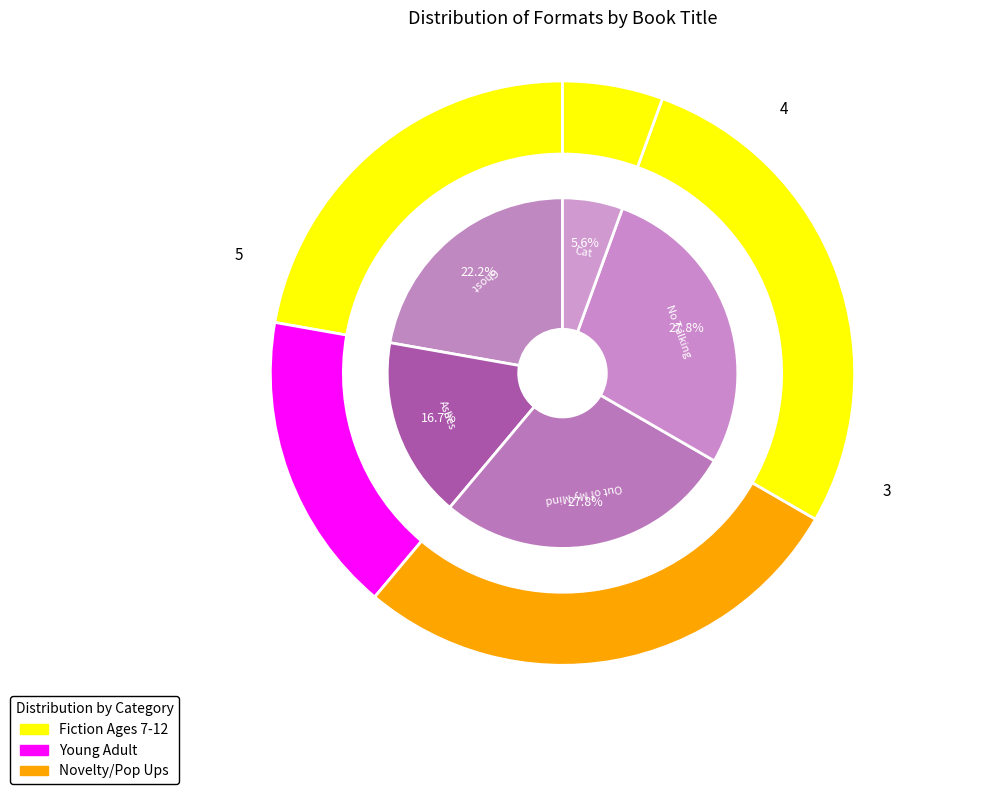

What is the ratio of the value at Ghost to the value at Out of My Mind?

0.8